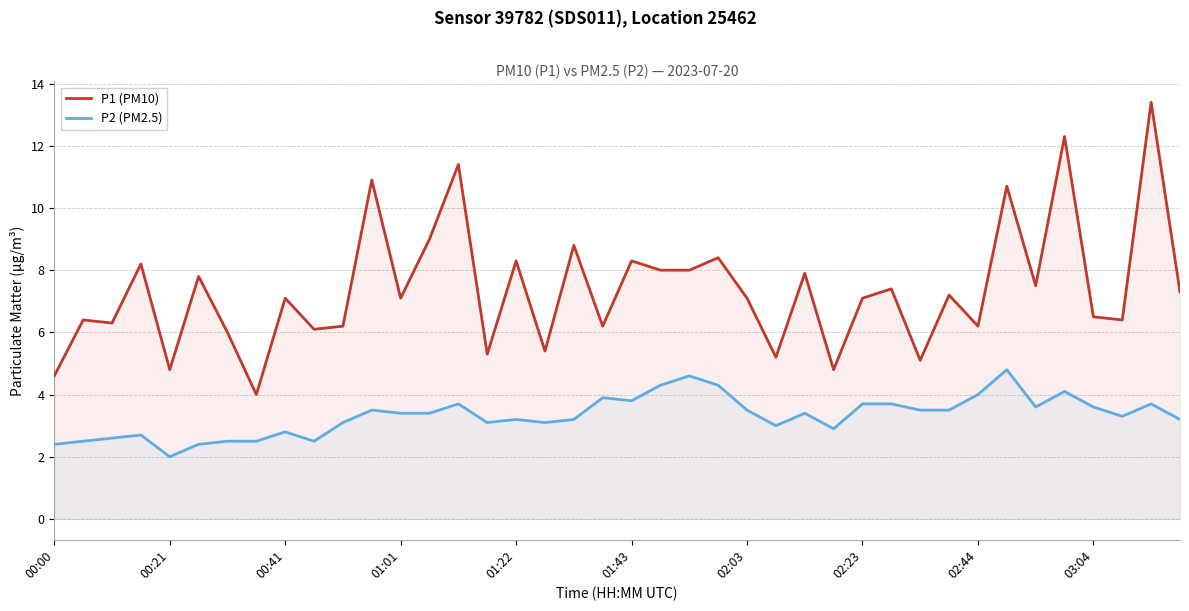

Where is P2 (PM2.5) nearest to the value 3?

25